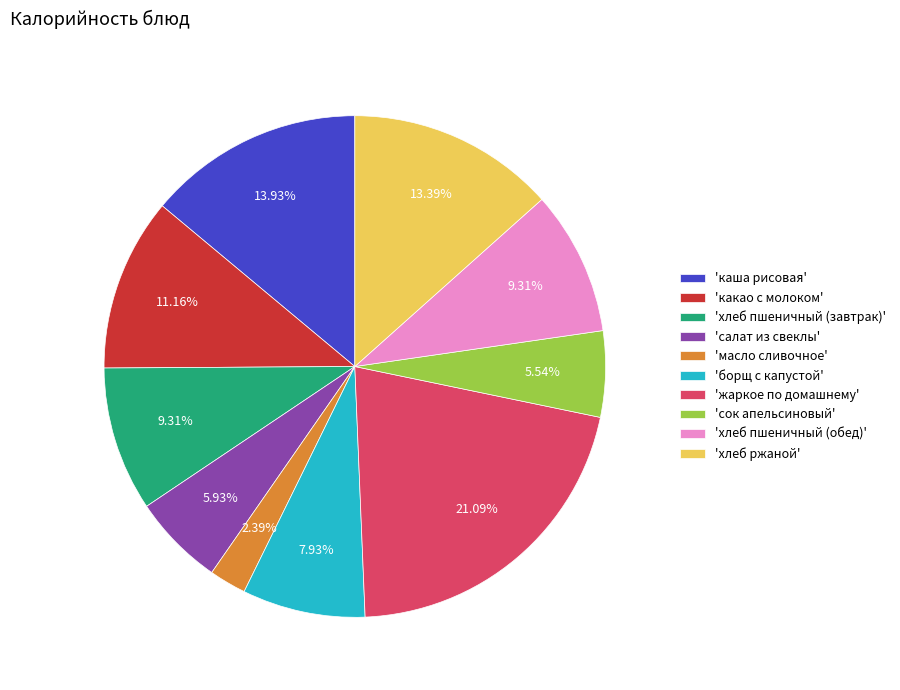

Which category has the smallest portion of the pie?

'масло сливочное'